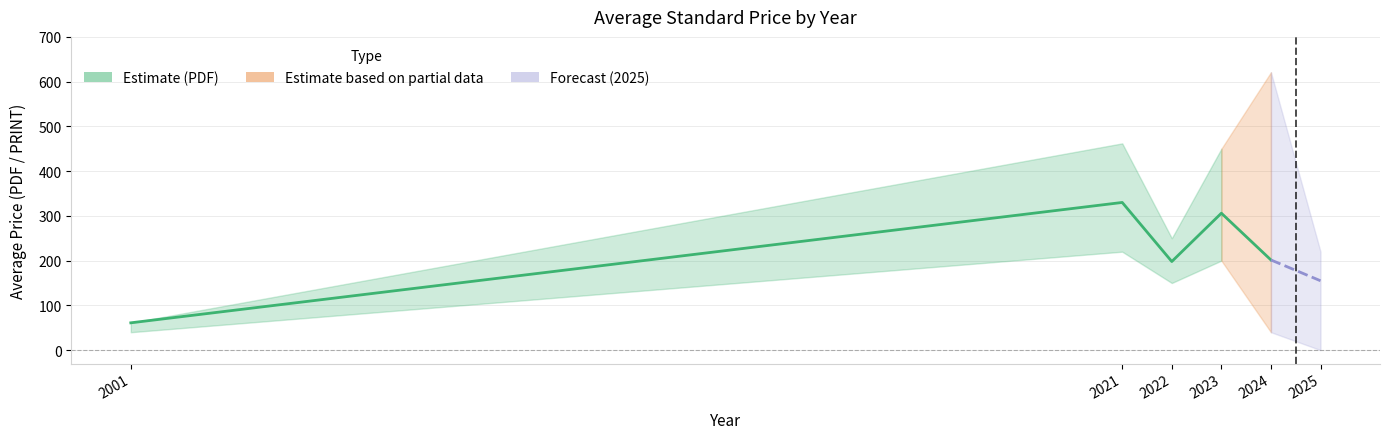

How many values in the Avg Price (PDF) series are below 201?

3